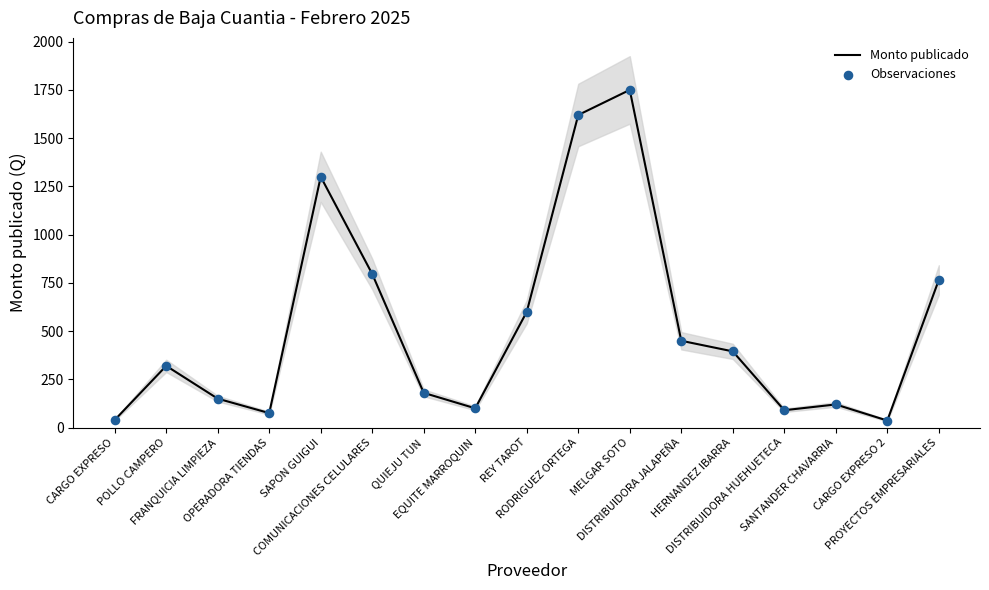

At which category is the sum across all series the highest?

MELGAR SOTO